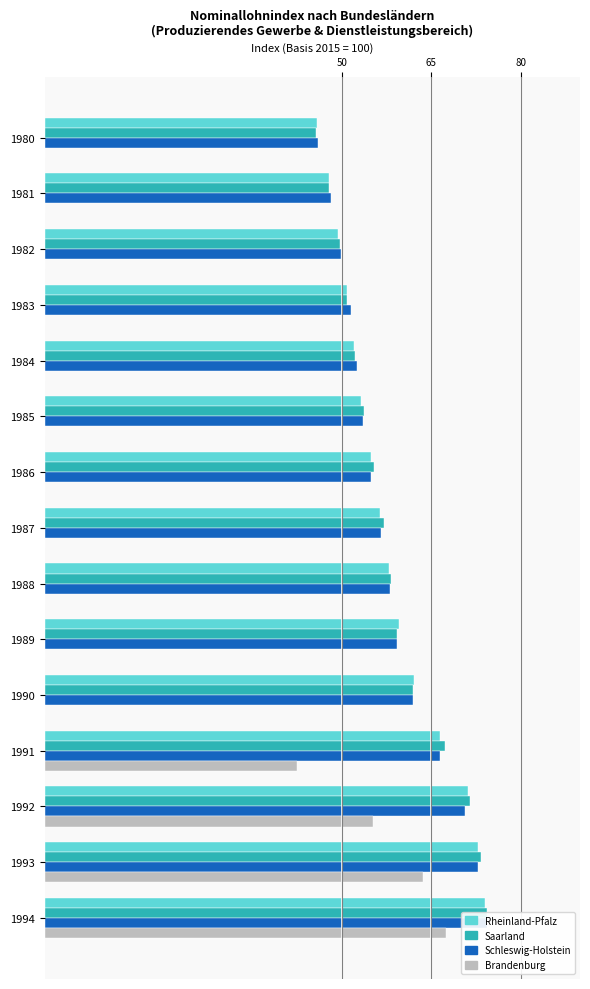

Is it true that Rheinland-Pfalz equals 59.6 at 1989?

True